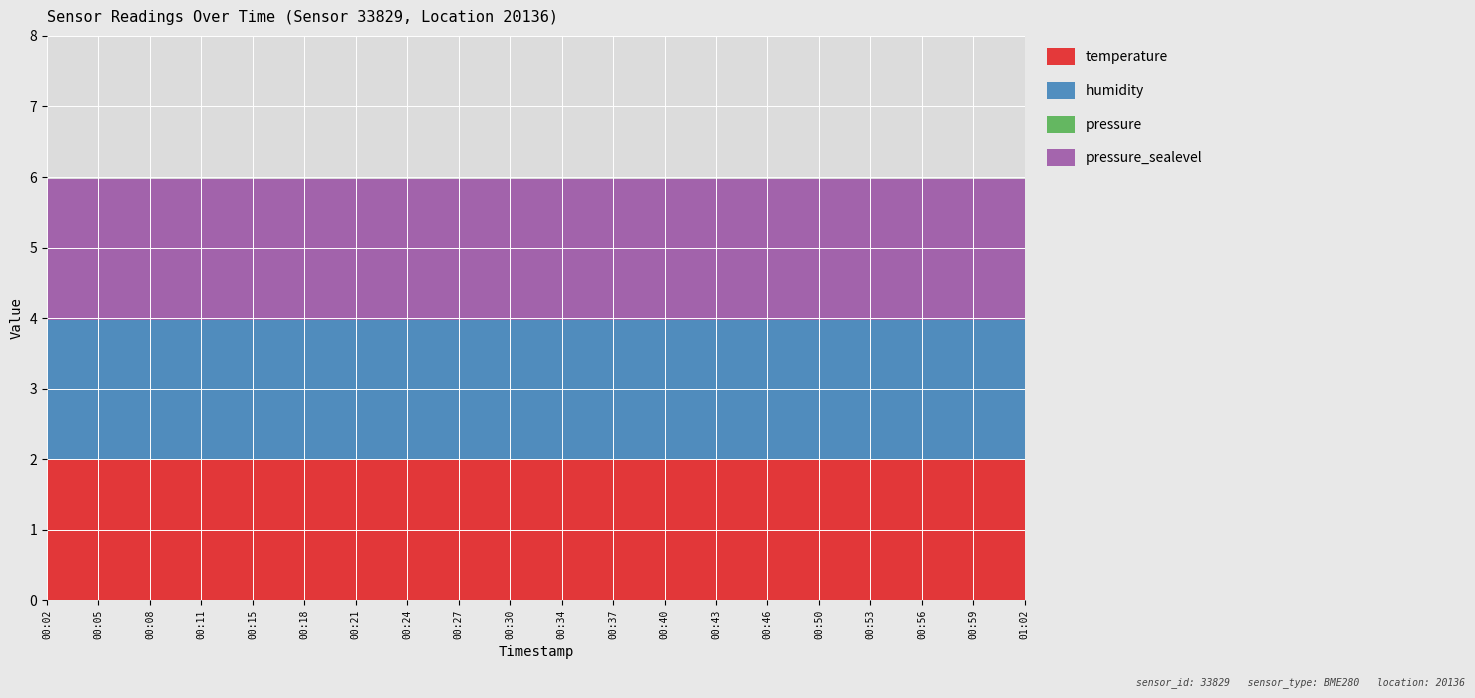

Reading right to left, transcribe all the data shown in this chart.

temperature: 2.0	2.0	2.0	2.0	2.0	2.0	2.0	2.0	2.0	2.0	2.0	2.0	2.0	2.0	2.0	2.0	2.0	2.0	2.0	2.0
humidity: 2.0	2.0	2.0	2.0	2.0	2.0	2.0	2.0	2.0	2.0	2.0	2.0	2.0	2.0	2.0	2.0	2.0	2.0	2.0	2.0
pressure: 0.0	0.0	0.0	0.0	0.0	0.0	0.0	0.0	0.0	0.0	0.0	0.0	0.0	0.0	0.0	0.0	0.0	0.0	0.0	0.0
pressure_sealevel: 2.0	2.0	2.0	2.0	2.0	2.0	2.0	2.0	2.0	2.0	2.0	2.0	2.0	2.0	2.0	2.0	2.0	2.0	2.0	2.0